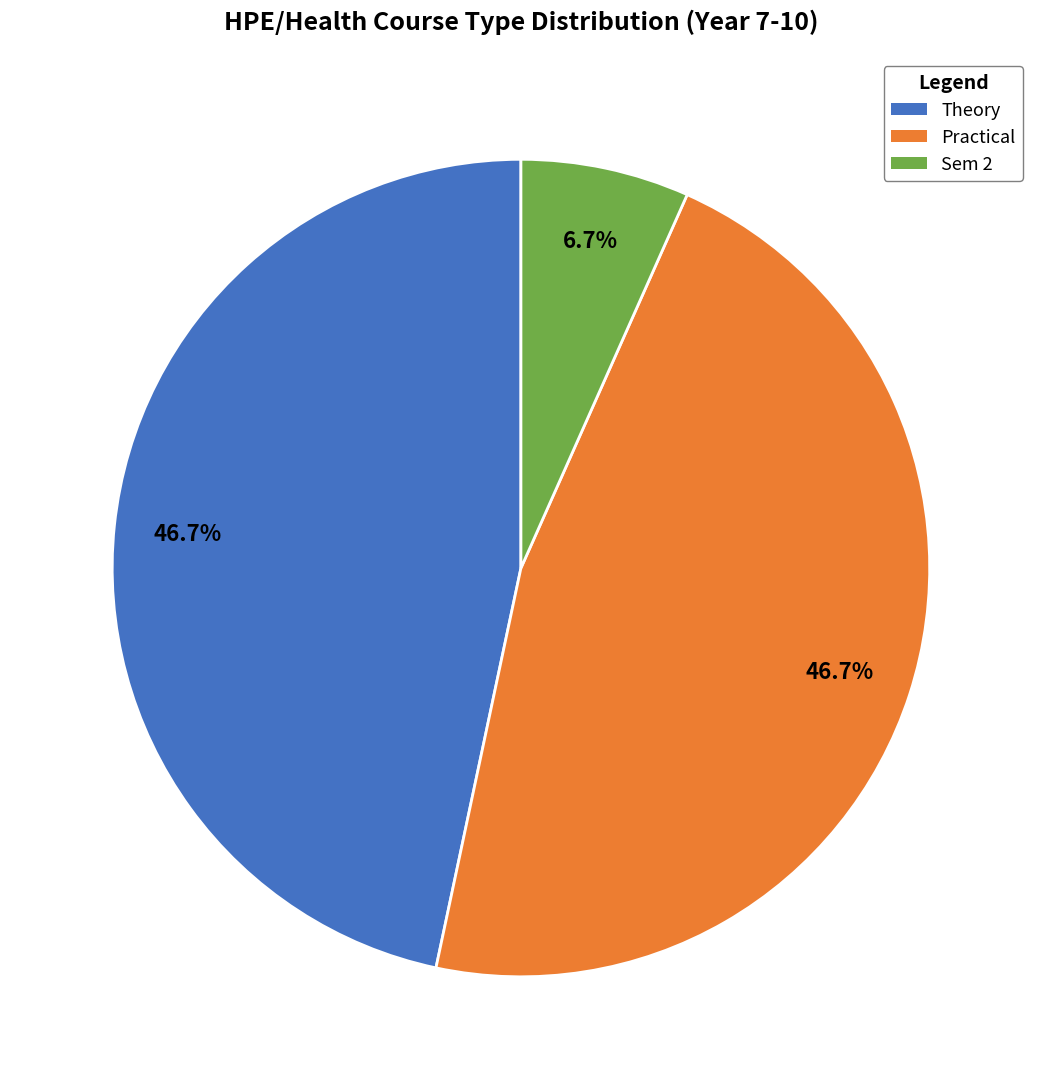

To the nearest percent, what is the average slice percentage?

33%